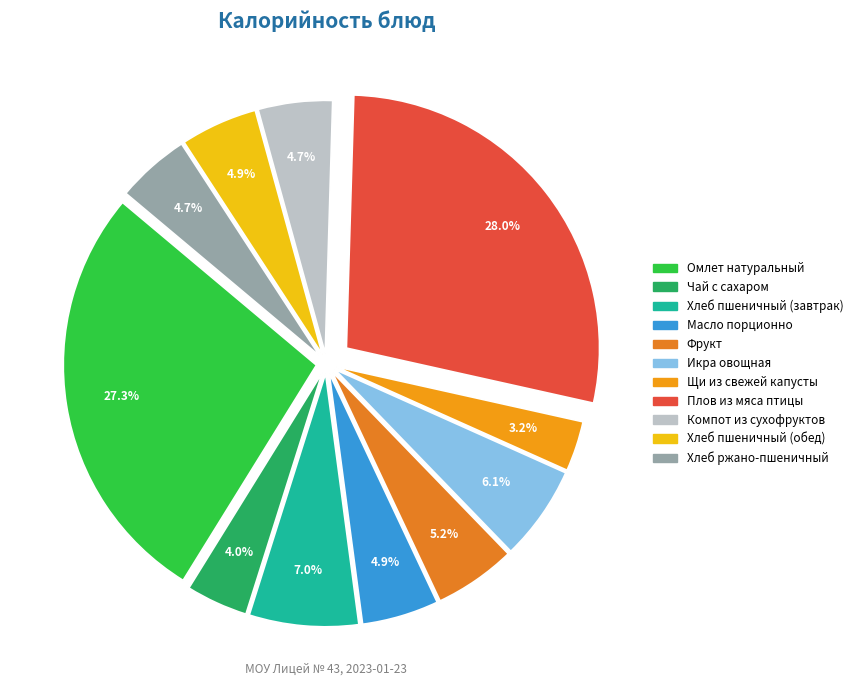

Which slice is the largest?

Плов из мяса птицы